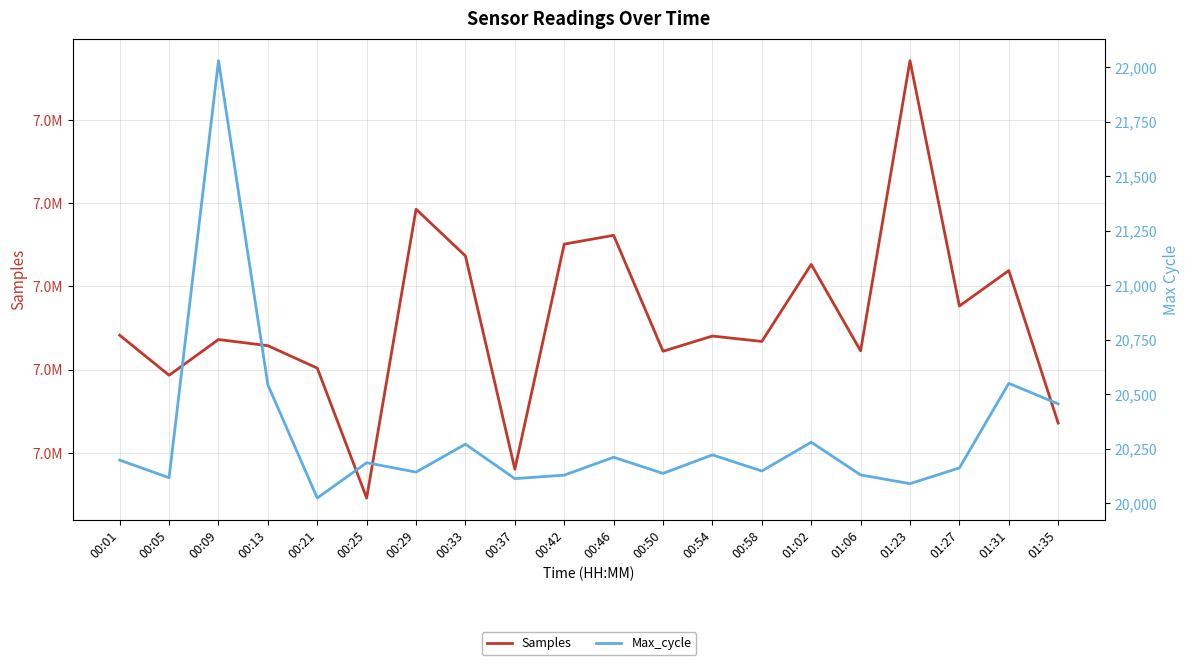

True or false: Samples has more than 0 interior local peaks.

True